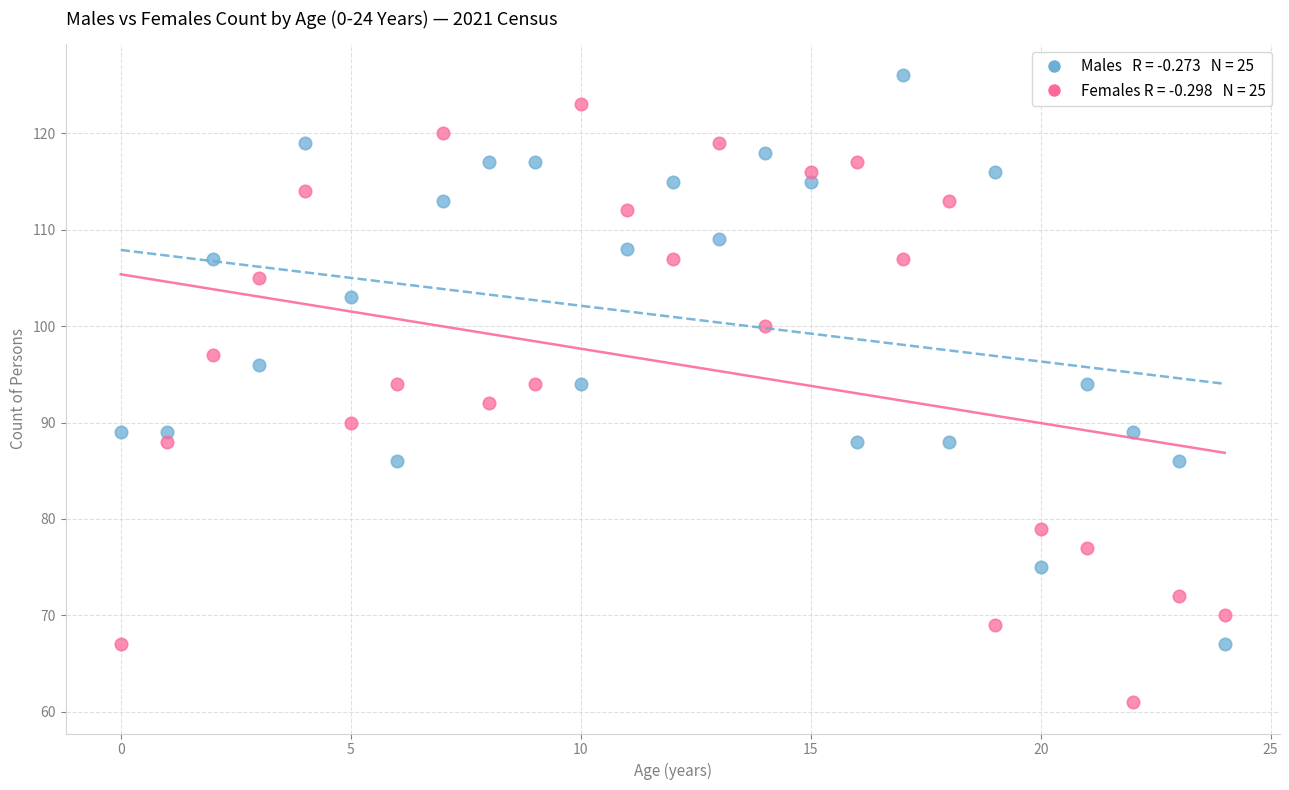

Across all data points, what is the range of Y values (max minus min)?

65